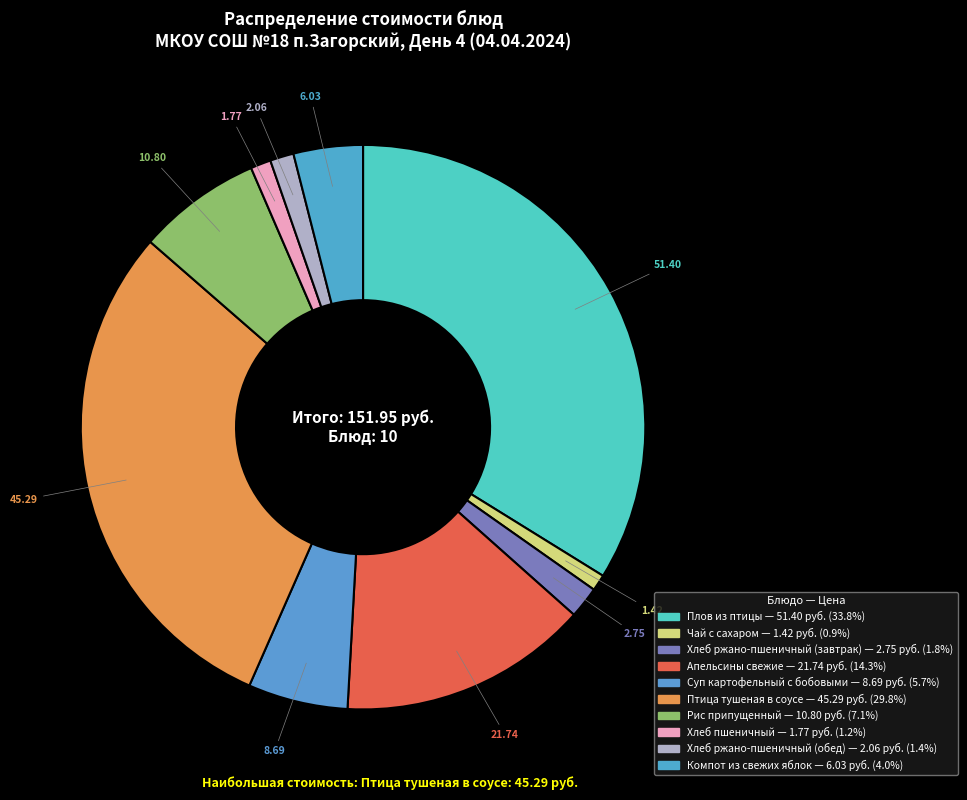

To the nearest percent, what is the average slice percentage?

10%